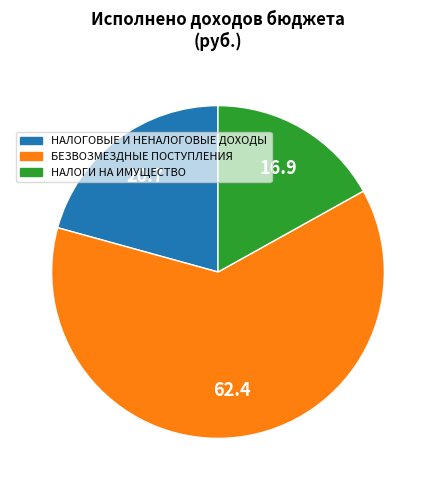

Rank the categories by value from highest to lowest.

БЕЗВОЗМЕЗДНЫЕ ПОСТУПЛЕНИЯ, НАЛОГОВЫЕ И НЕНАЛОГОВЫЕ ДОХОДЫ, НАЛОГИ НА ИМУЩЕСТВО